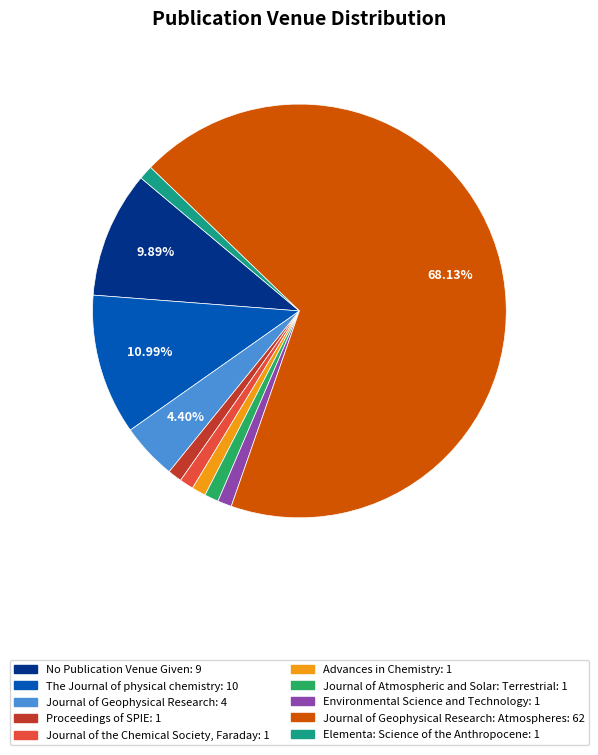

Is there a majority slice in this chart?

Yes